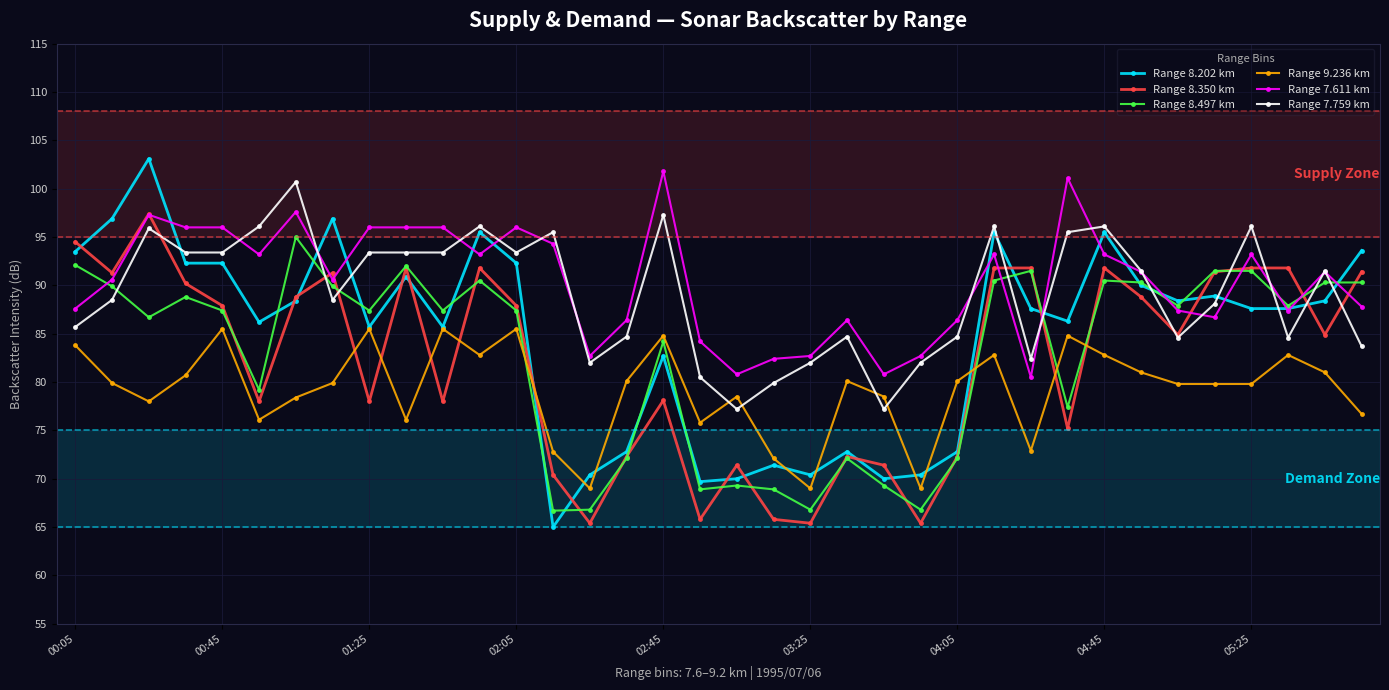

What is the minimum value shown in the chart?

65.0